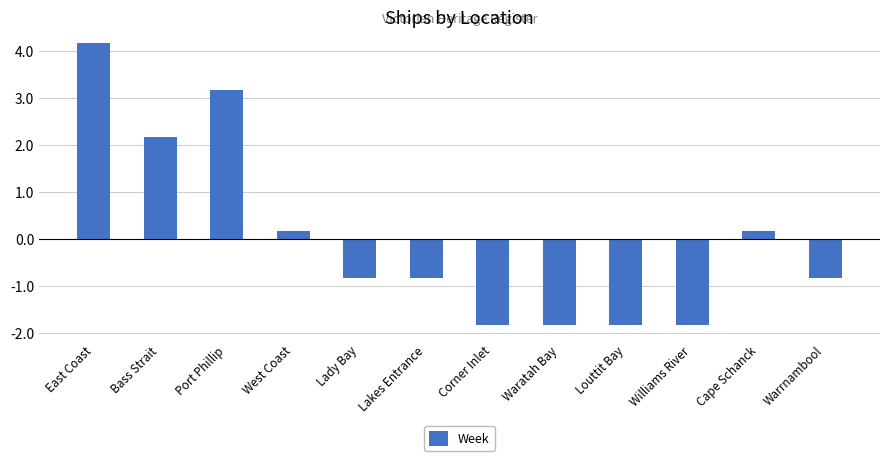

What is the value of the 12th bar from the left?

-0.8